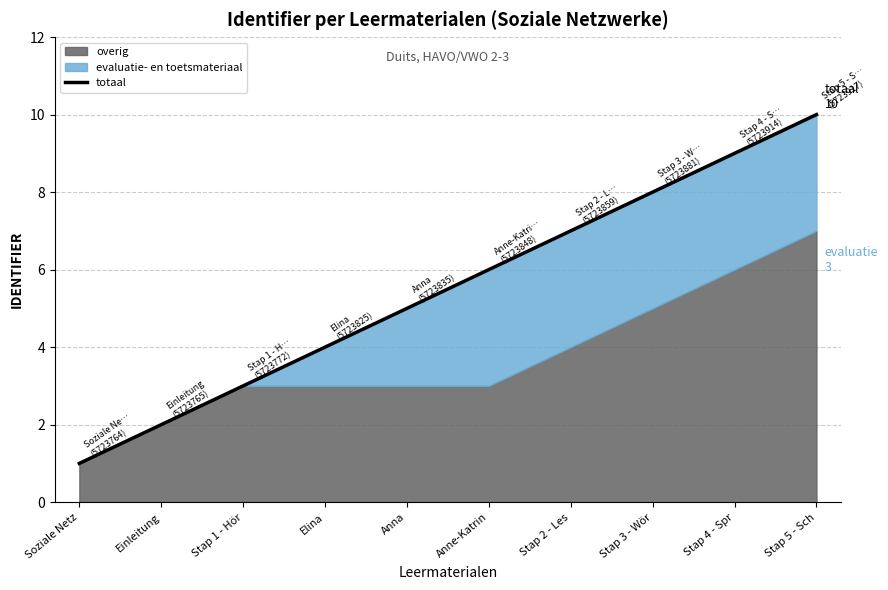

True or false: the data shows 2 at Stap 1 - Hör.

False